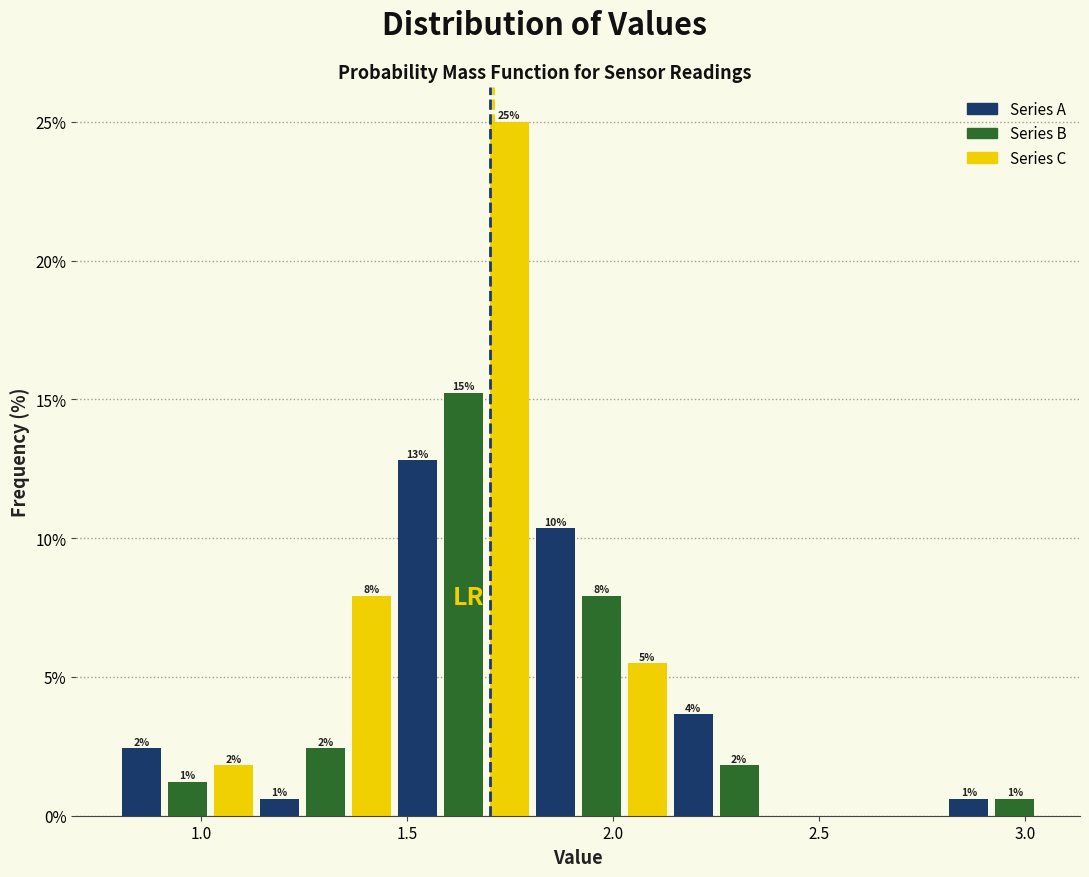

Around what value on the x-axis is the tallest bar? Give the approximate position of its centre, as read against the axis.

1.75